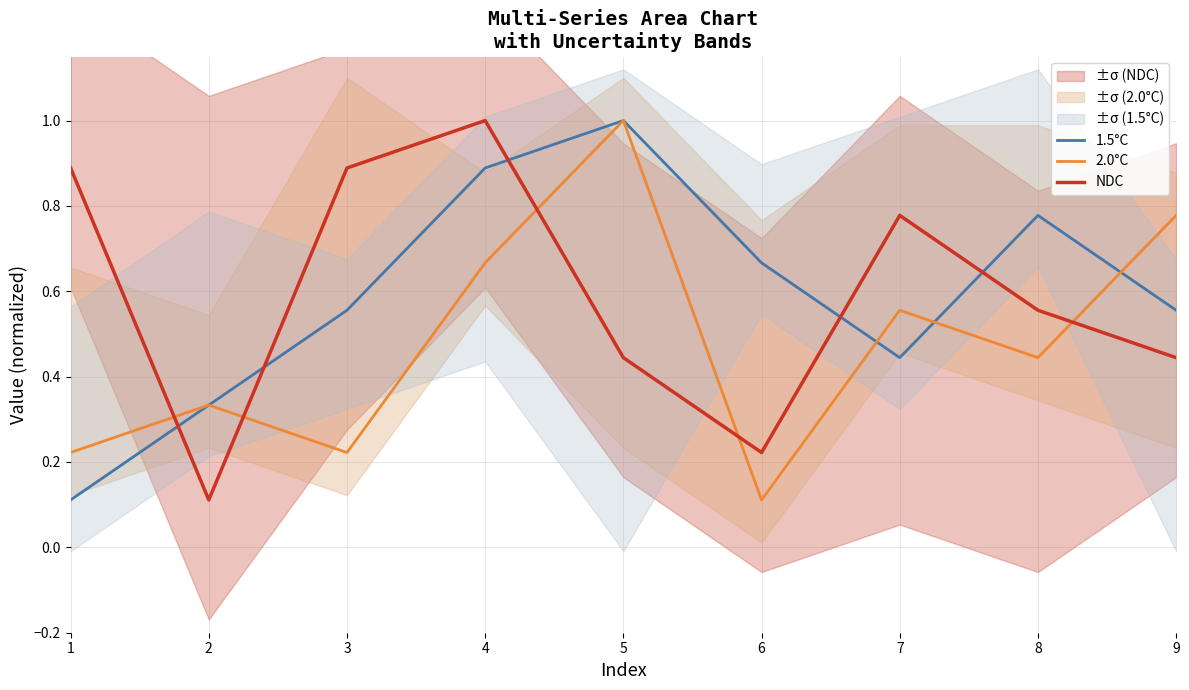

Rank the series by their maximum value, from highest to lowest.

1.5°C, 2.0°C, NDC